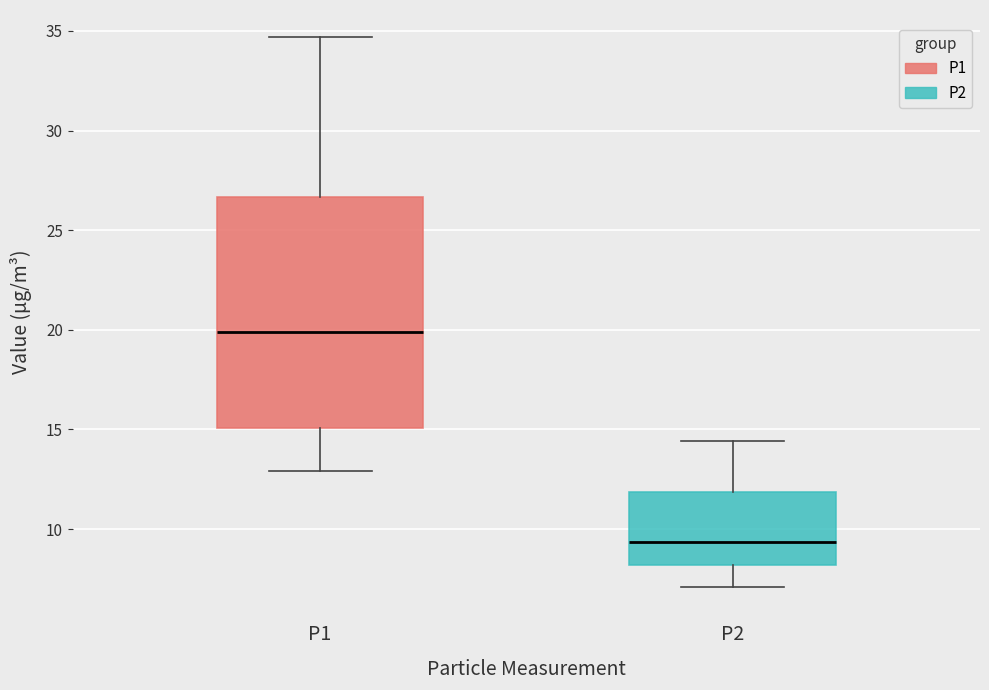

Reading left to right, transcribe this box plot: for each box, give where its median line is, the range the box spans, and where its two whiskers end, as read against the y-axis. The values are not printed on the chart, so give them approximately, as read against the axis.

P1: median 20.0, box 15.0 to 26.5, whiskers 13.0 to 34.5
P2: median 9.5, box 8.0 to 12.0, whiskers 7.0 to 14.5